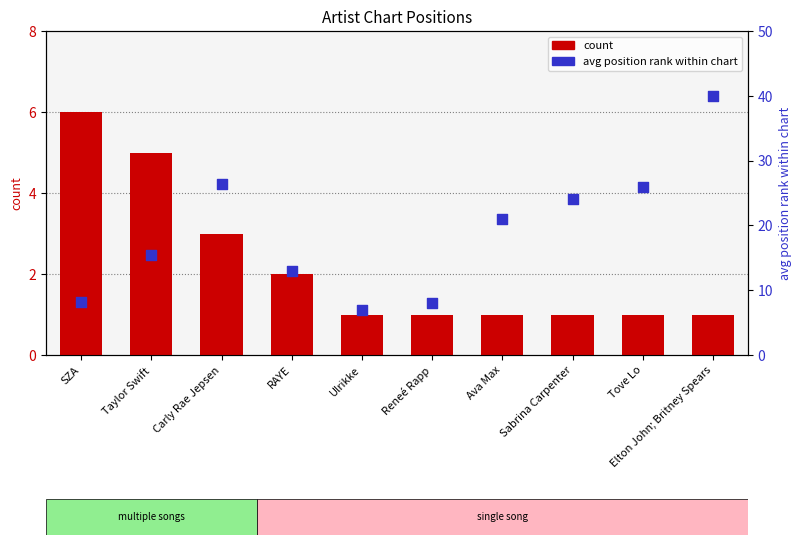

Which series reaches the maximum Y coordinate?

avg position rank within chart